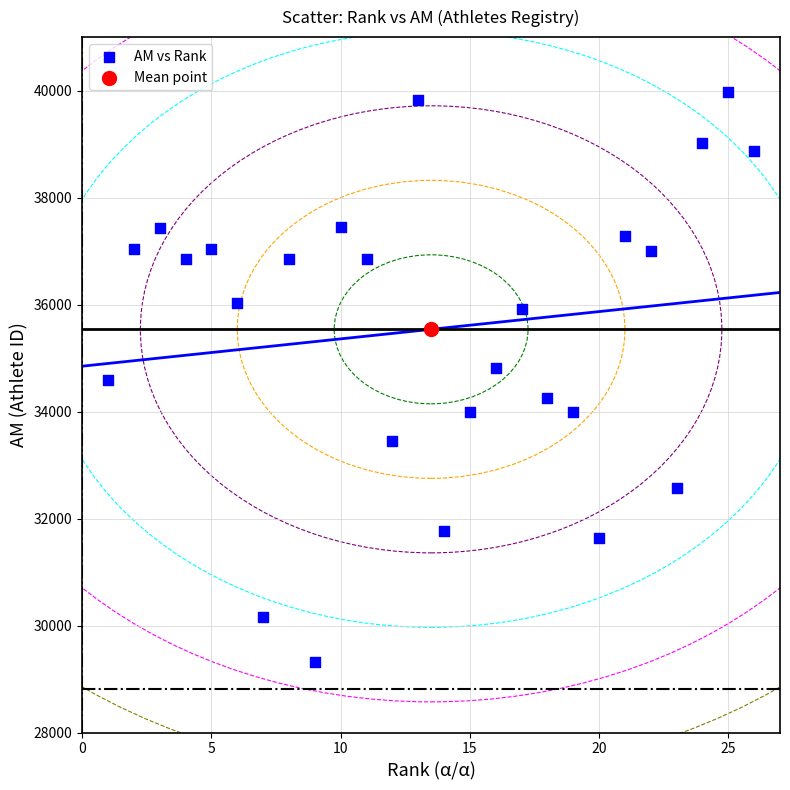

What are all the series names shown in the legend?

ΑΜ vs Rank, Mean point